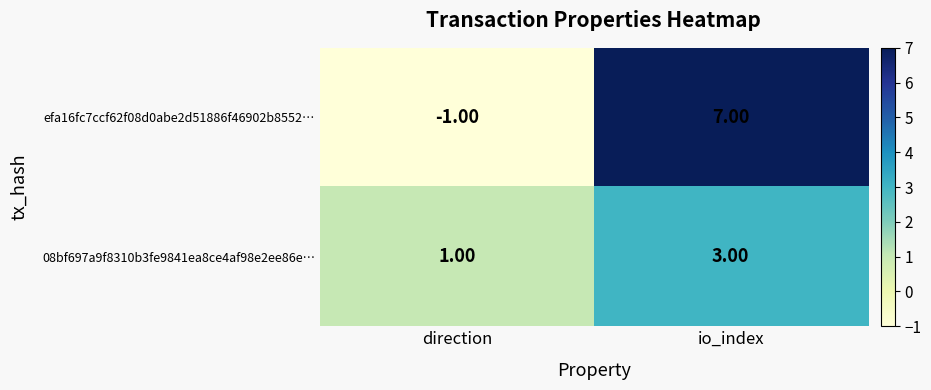

At which label does efa16fc7ccf62f08d0abe2d51886f46902b8552… reach its minimum?

direction